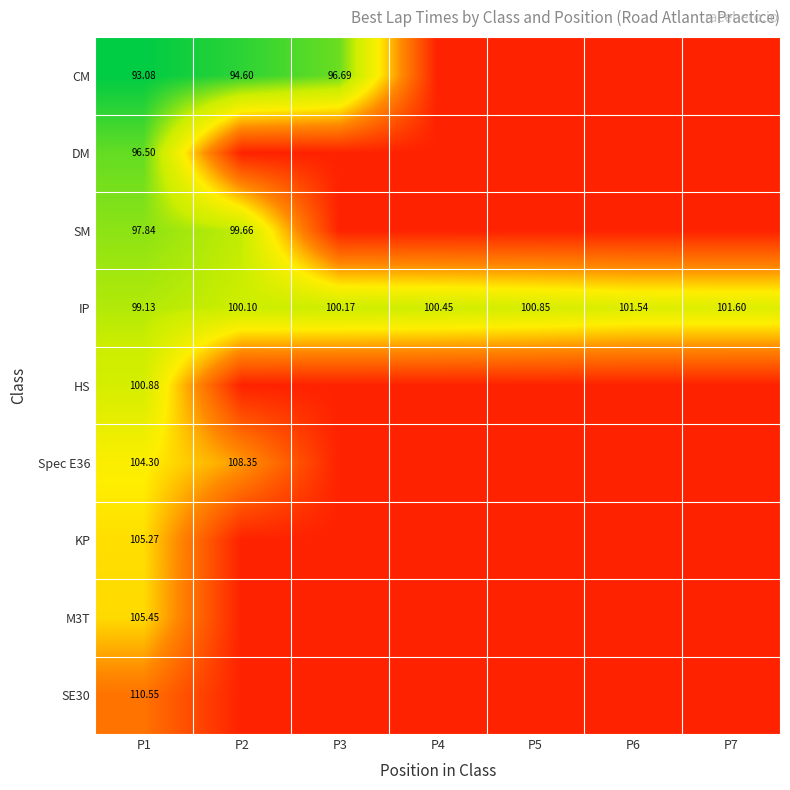

At which label is CM closest to 104?

P3